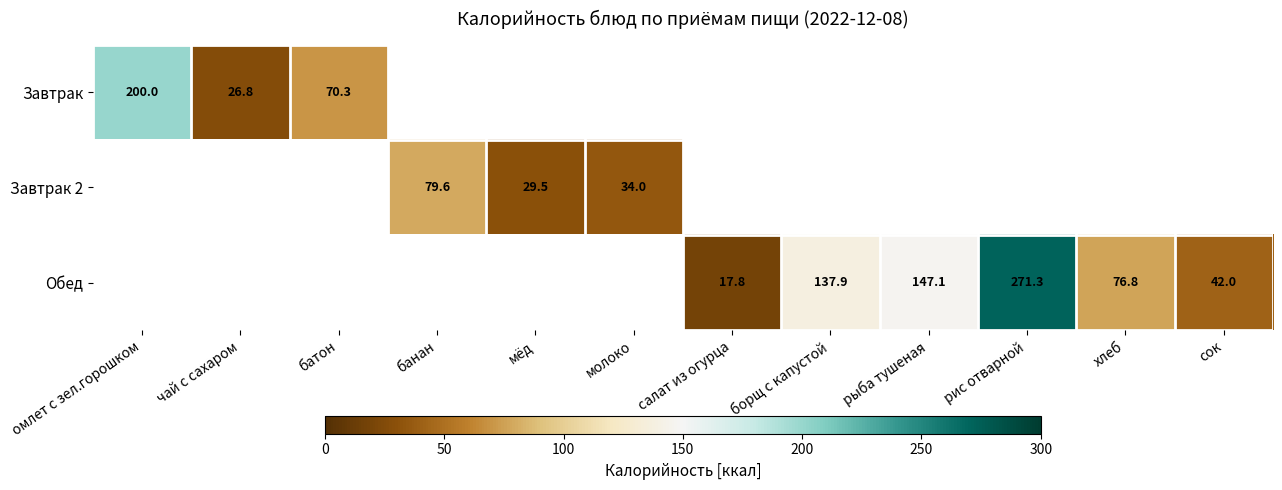

The value of Завтрак at батон is 104.0. True or false?

False